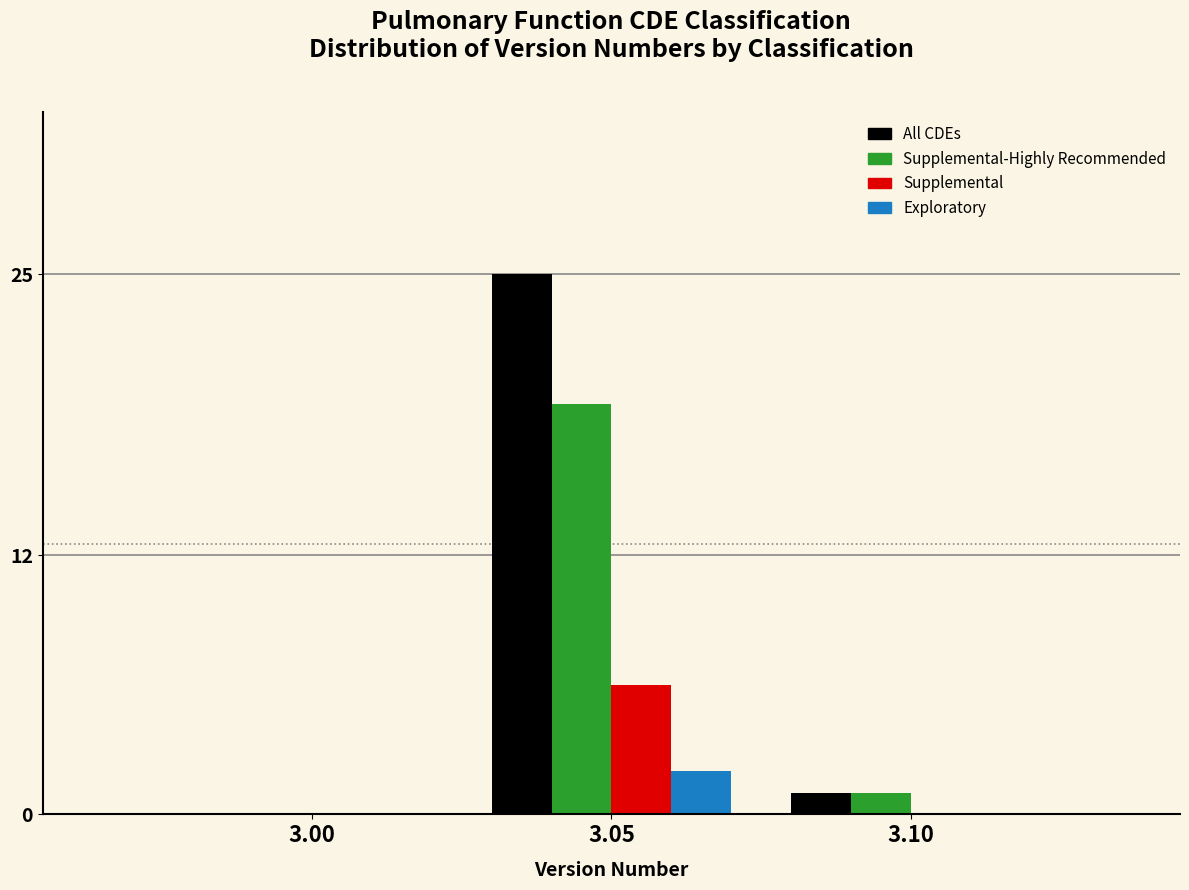

Reading left to right, transcribe all the data shown in this chart.

All: 3.00=0	3.05=25	3.10=1
Supplemental-Highly Recommended: 3.00=0	3.05=19	3.10=1
Supplemental: 3.00=0	3.05=6	3.10=0
Exploratory: 3.00=0	3.05=2	3.10=0